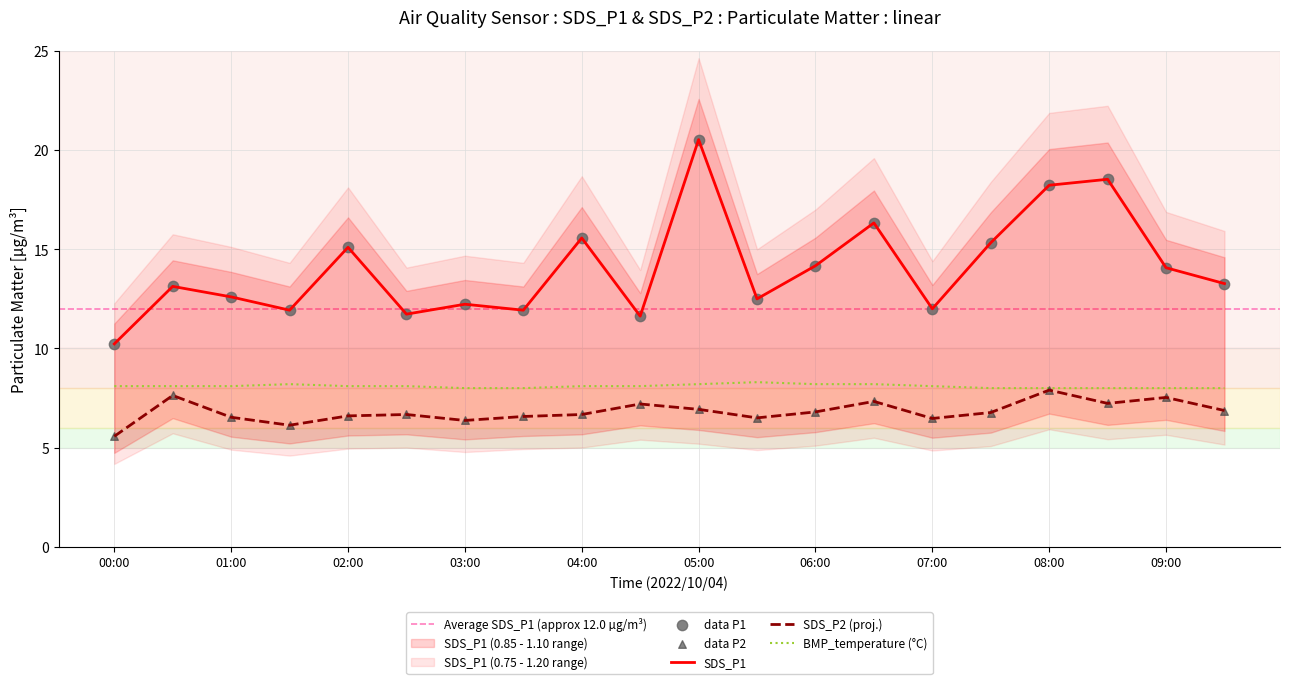

Which series contains the highest Y value?

SDS_P1